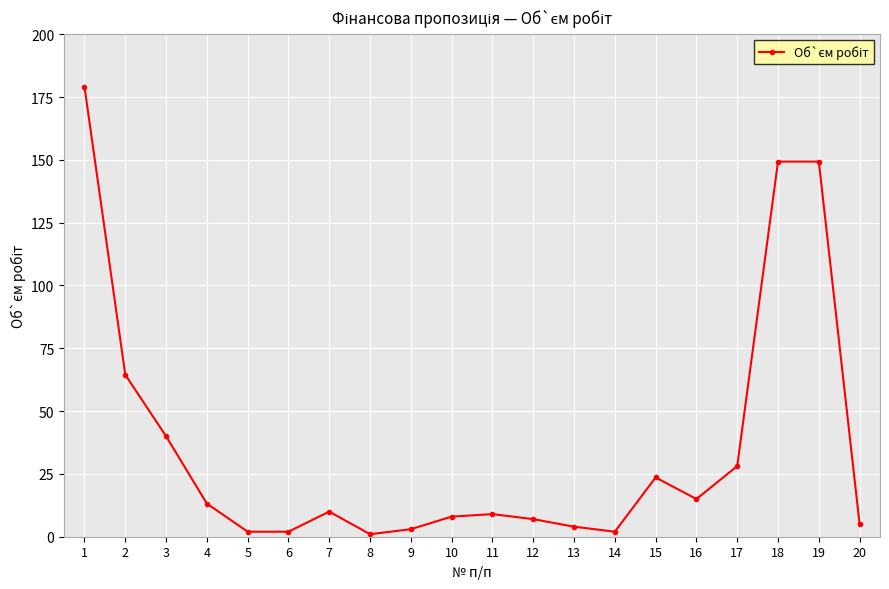

What value does the data have at 4?

13.2